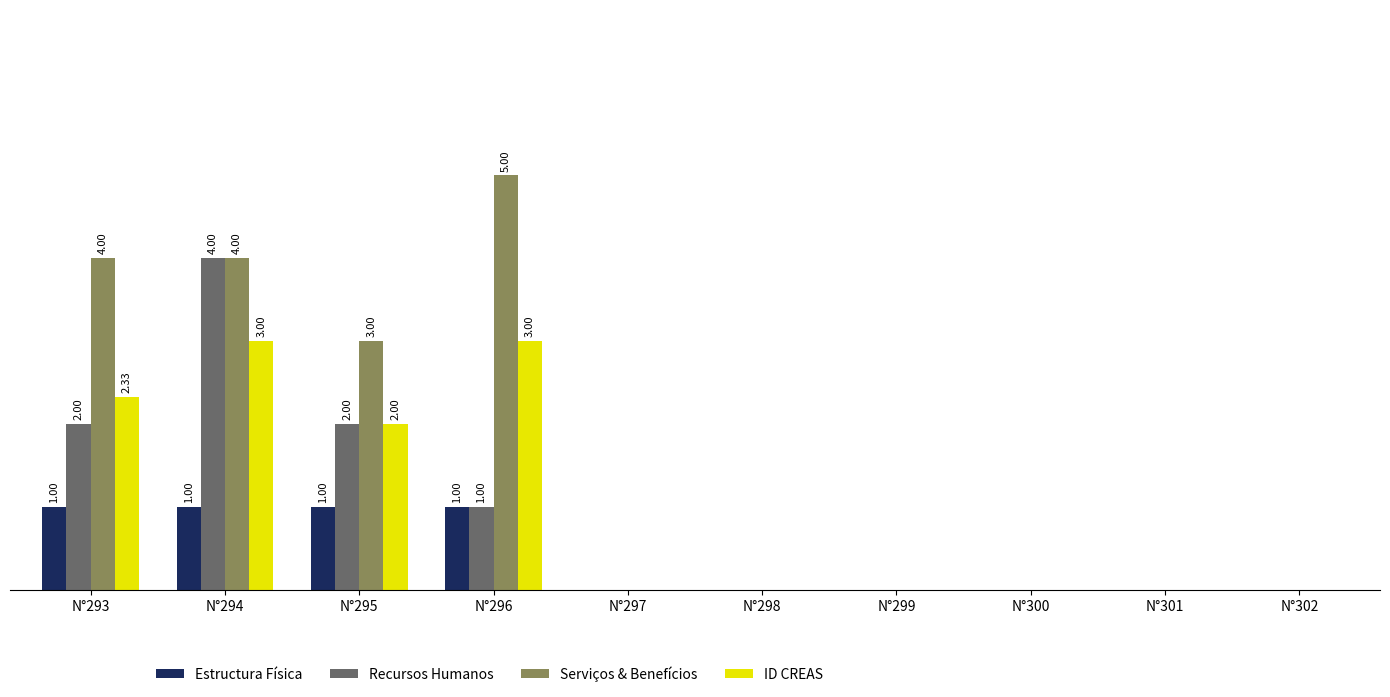

Which series has the largest total across all categories?

Serviços & Benefícios